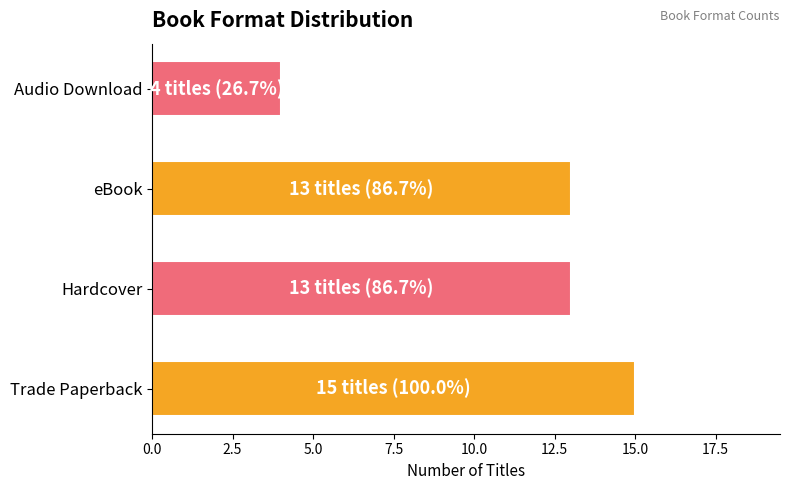

True or false: the data shows 8 at Hardcover.

False